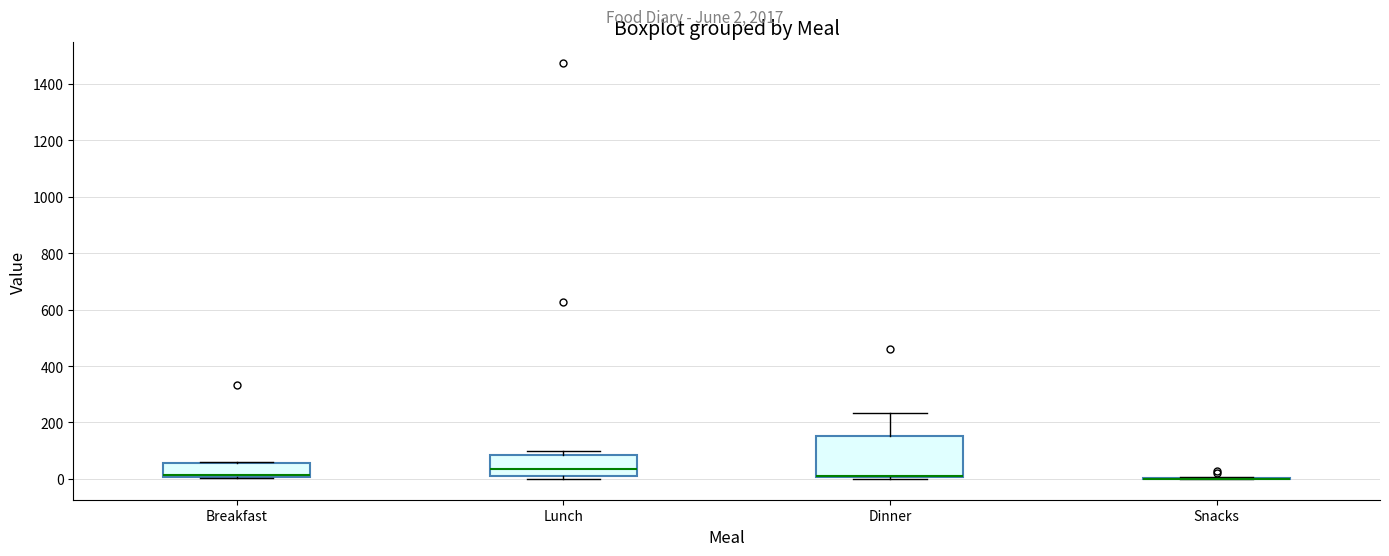

Reading left to right, read every box against the y-axis: the position of its median line, the range the box covers, and the ends of its whiskers. The values are not printed on the chart, so give them approximately, as read against the axis.

Breakfast: median 20, box 0 to 60, whiskers 0 to 60
Lunch: median 40, box 20 to 80, whiskers 0 to 100
Dinner: median 20 (drawn on the box's lower edge), box 0 to 160, whiskers 0 (just below the box's lower edge) to 240
Snacks: box collapsed to a line at 0, whiskers 0 to 0